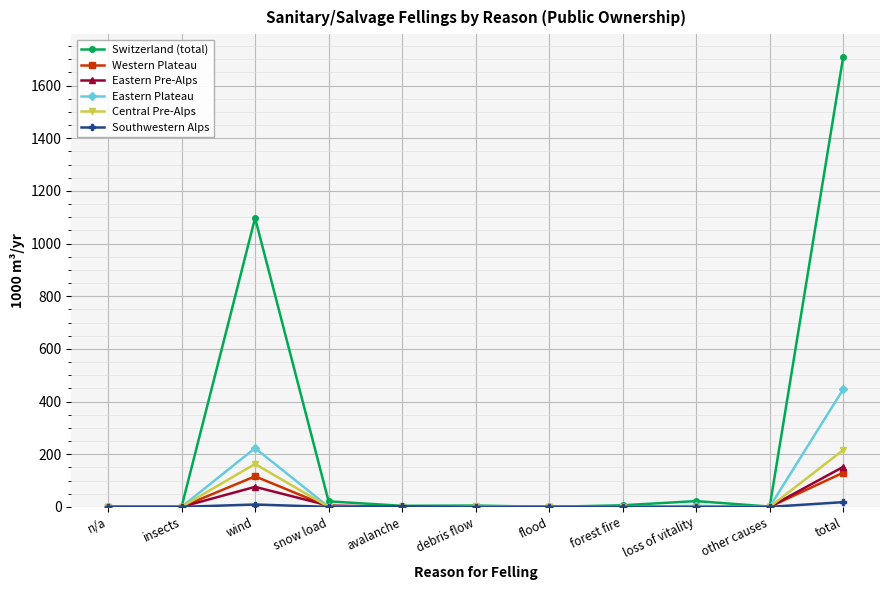

What is the value of the Eastern Plateau point at the 11th from the left?

447